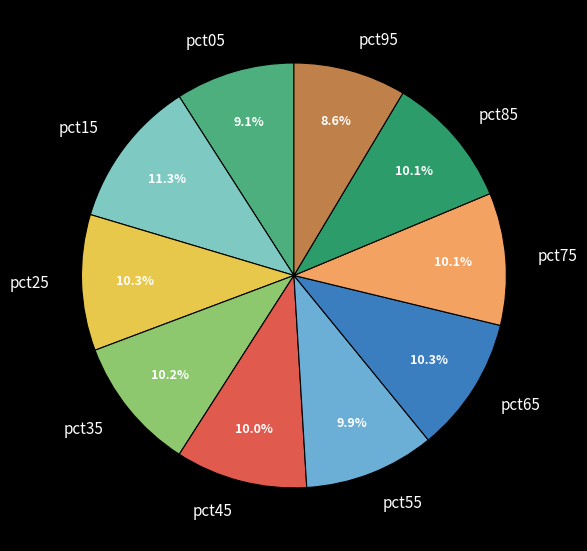

To the nearest percent, what portion does pct05 represent?

9%